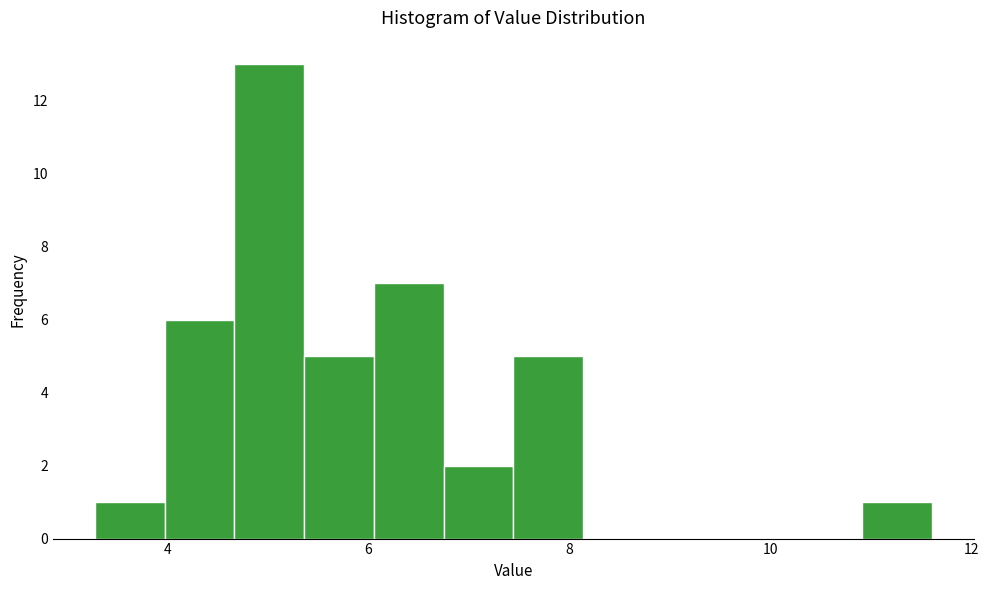

Read against the x-axis, roughly where is the centre of the tallest bar?

5.0